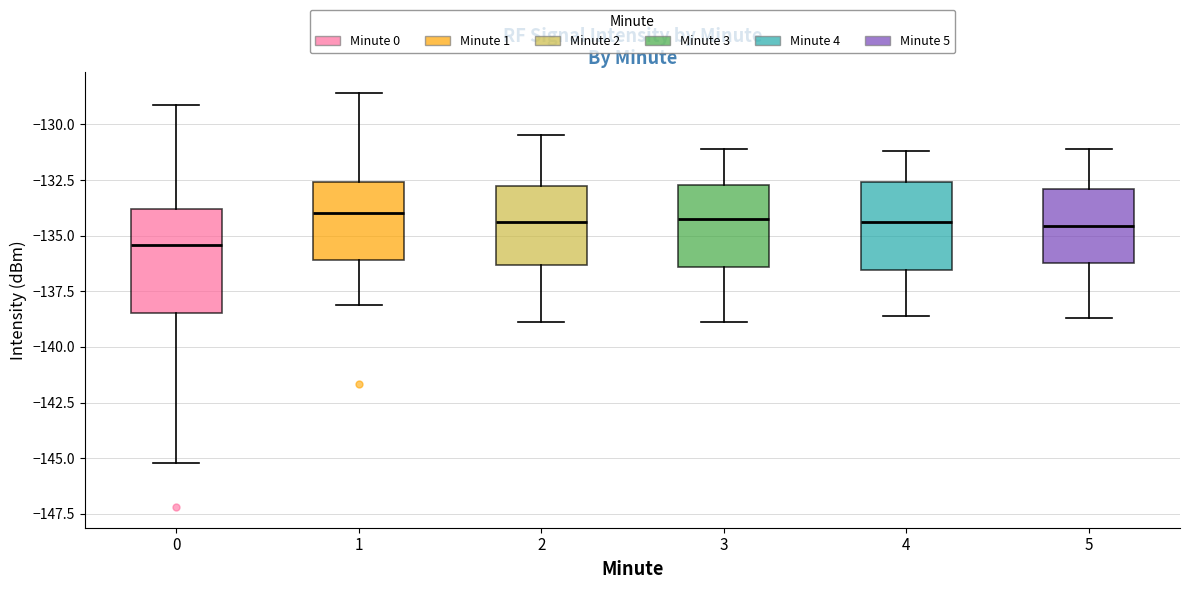

Which box is the tallest, from its lower edge to its upper edge?

0